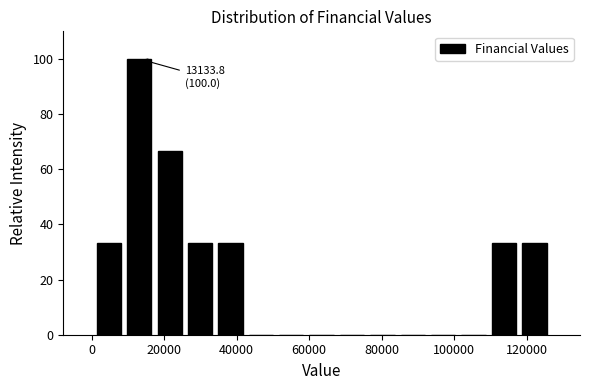

Which range on the x-axis has the tallest bar?

8000 to 18000